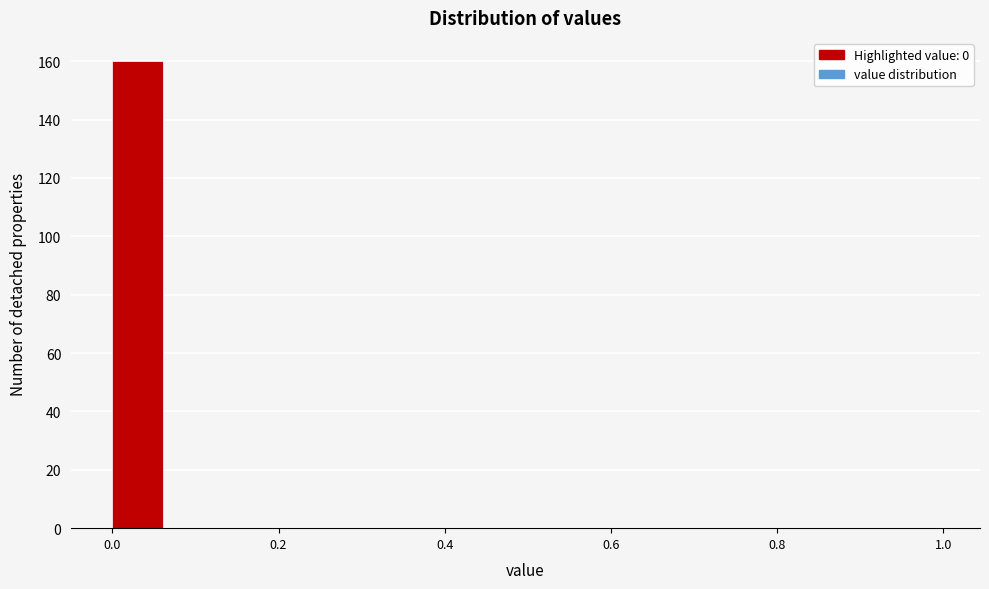

Around what value on the x-axis is the tallest bar? Give the approximate position of its centre, as read against the axis.

0.04